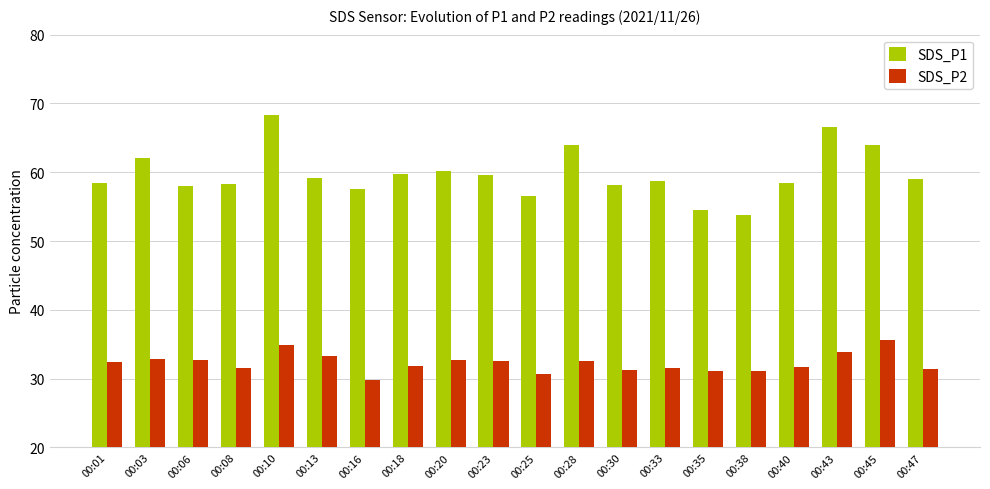

What is the difference between the maximum and minimum values in the SDS_P2 series?

5.7